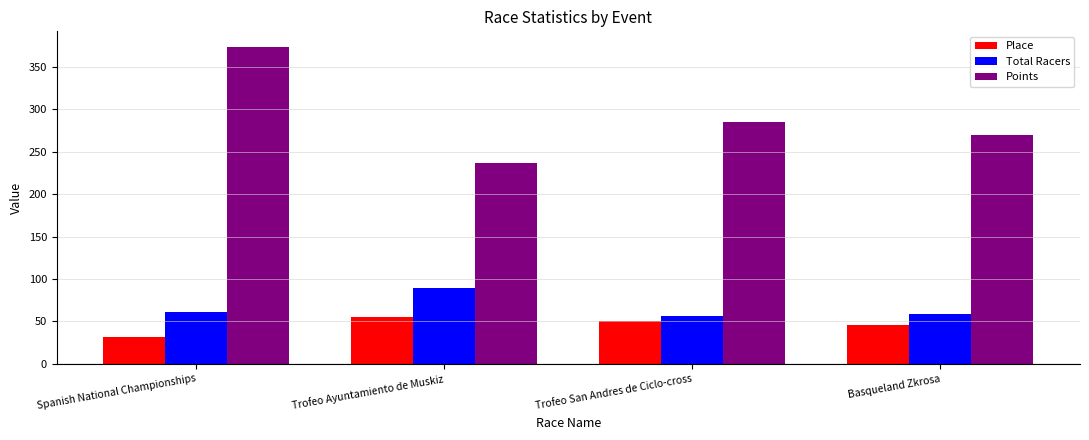

What is the value of the Points bar at the 4th from the left?

269.4